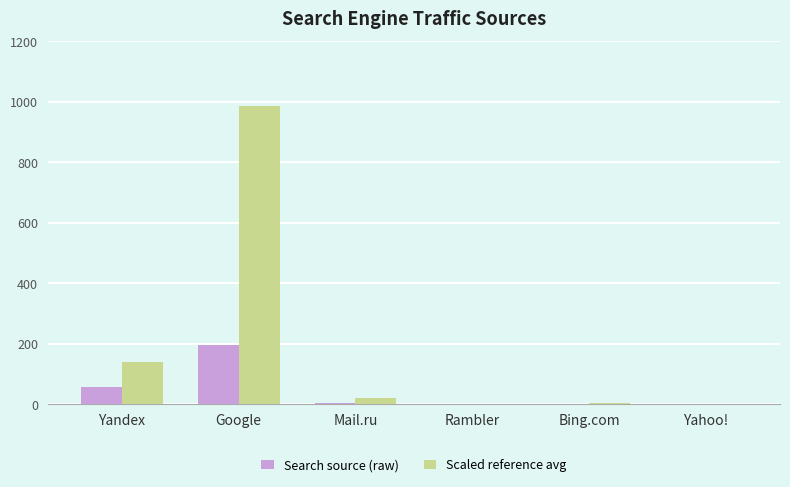

At which label does Scaled reference avg first exceed 20?

Yandex